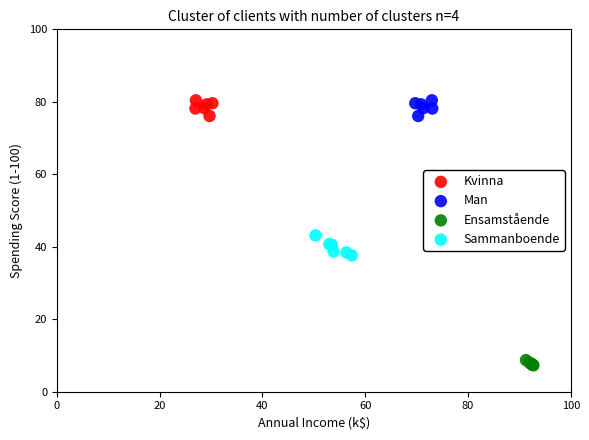

Which series reaches the minimum Y coordinate?

Ensamstående